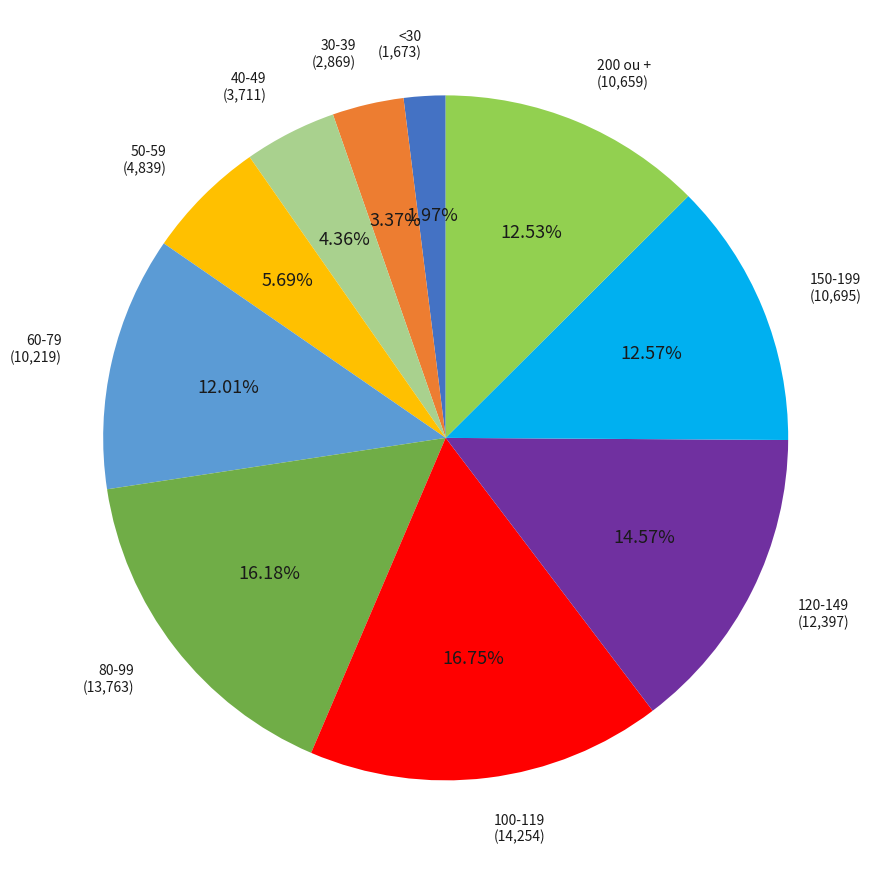

Is there any slice that represents more than half of the pie?

No